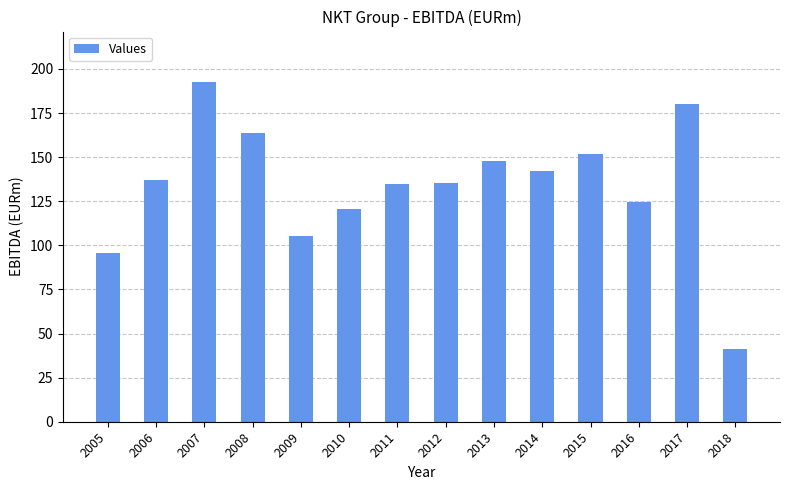

Are the bars horizontal?

No